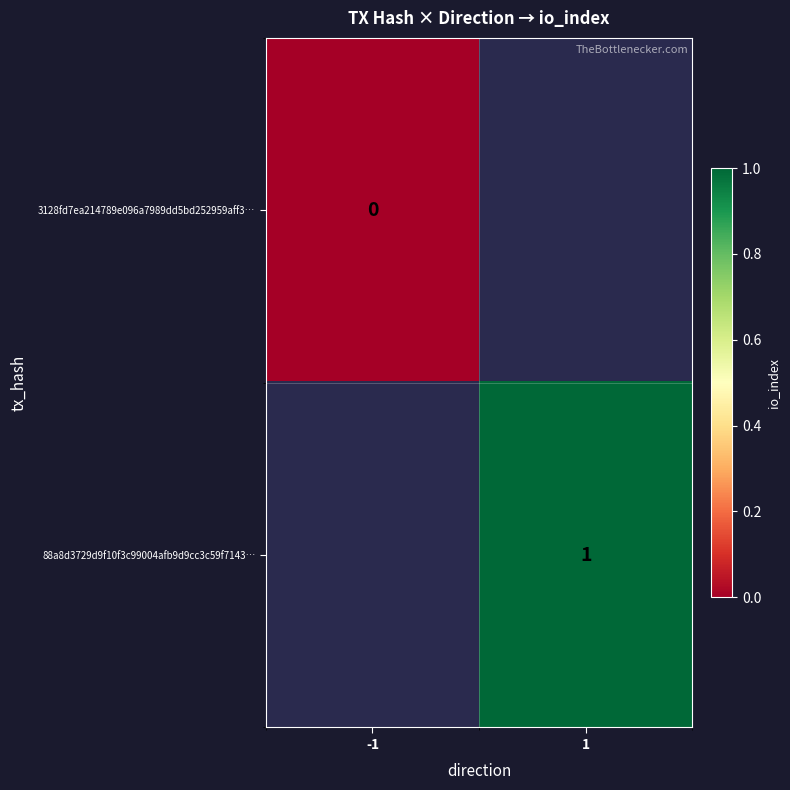

How many series are shown in this chart?

2